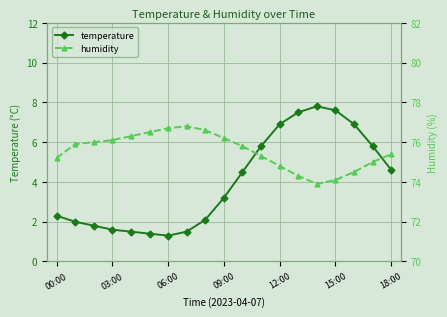

True or false: temperature and humidity cross at least once.

False